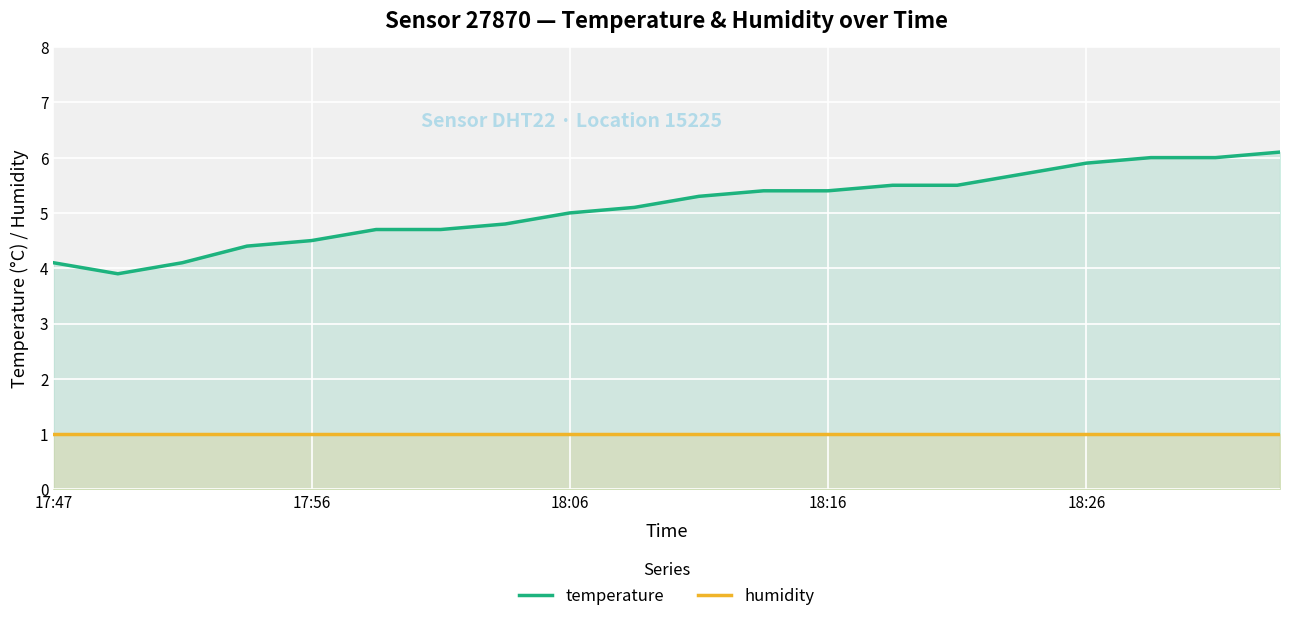

At which label is humidity closest to 1?

17:47